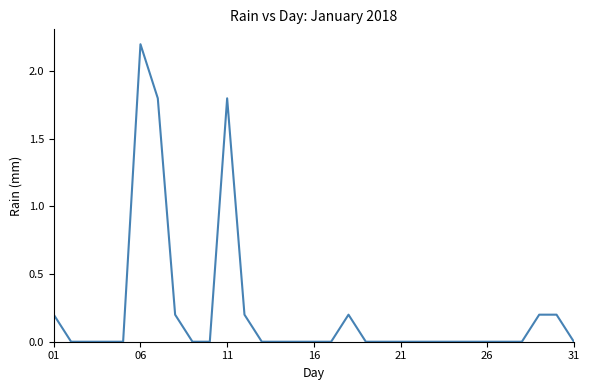

What is the greatest value displayed?

2.2